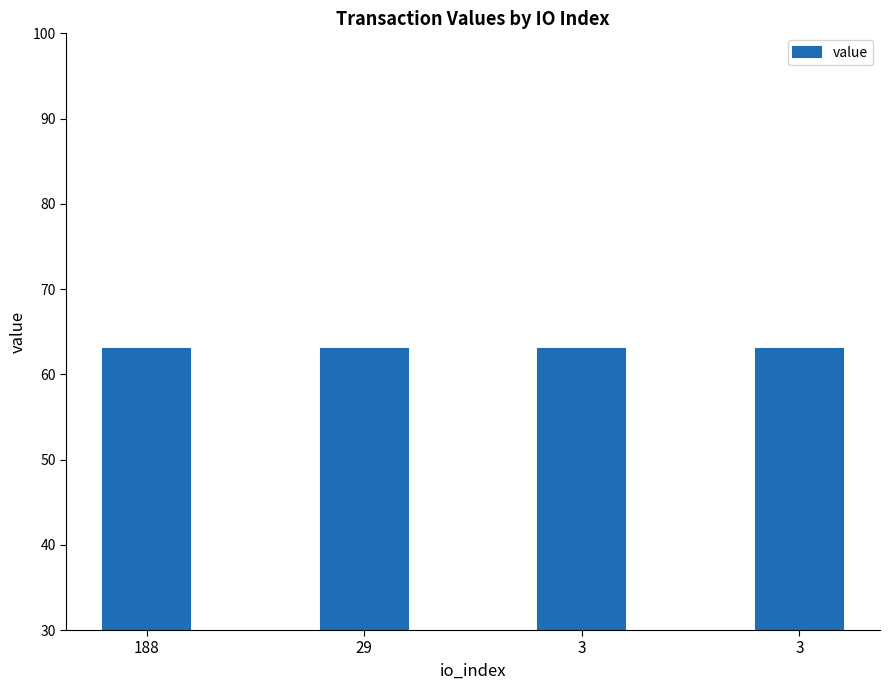

What is the difference between the second highest and second lowest values?

0.1